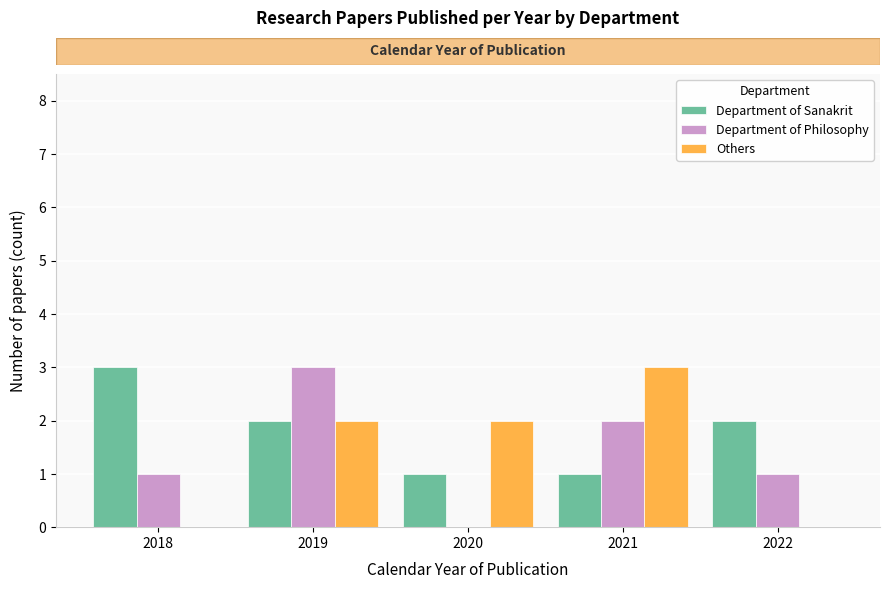

What is the sum of all Others values?

7